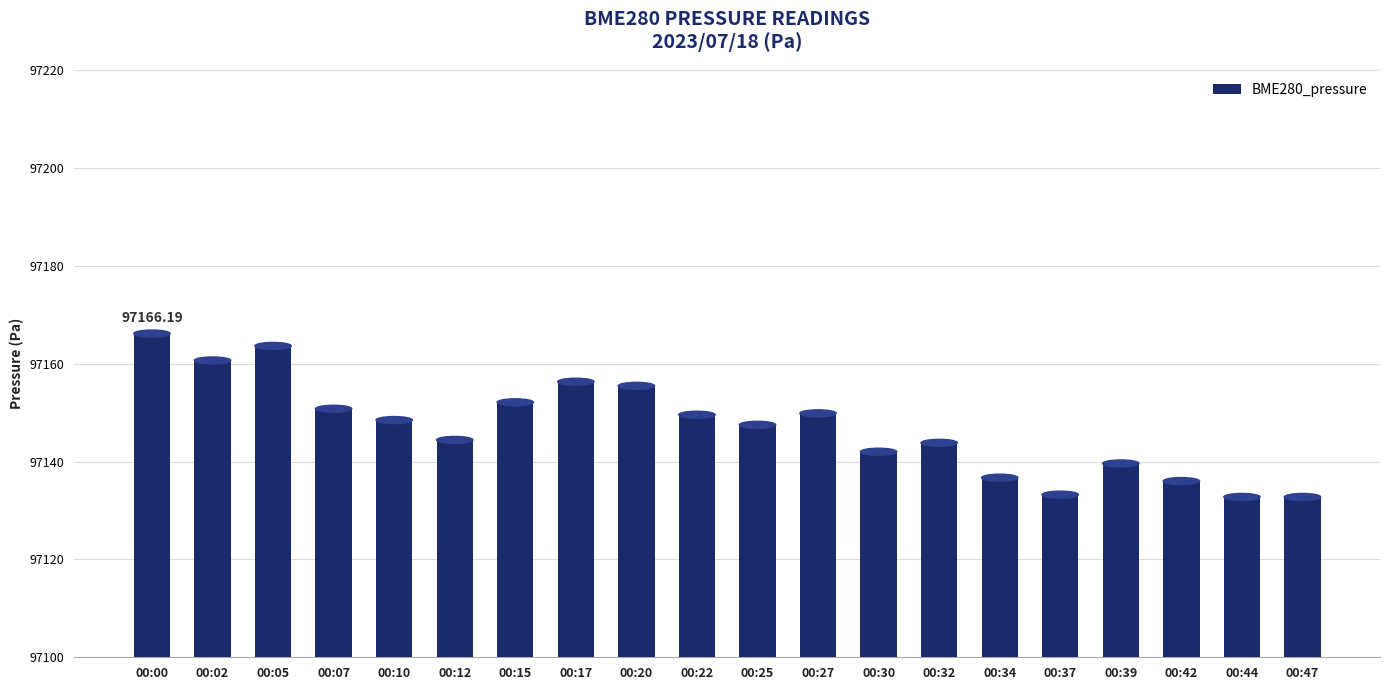

Is it true that the value at 00:39 is 22629.3?

False